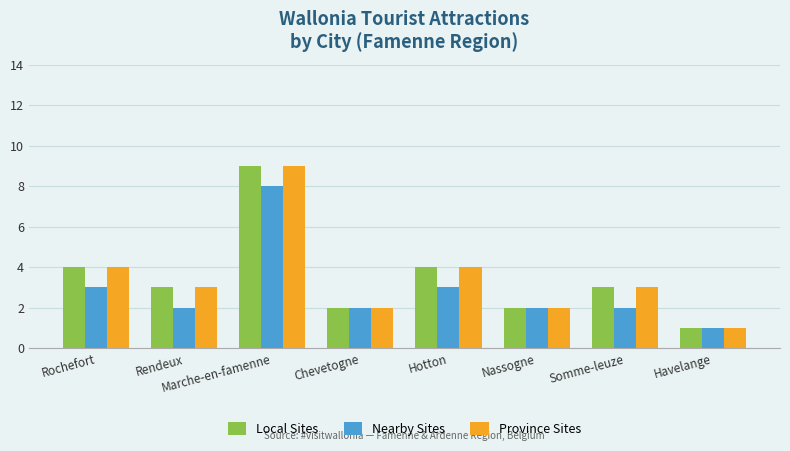

What is the sum of all Province Sites values?

28